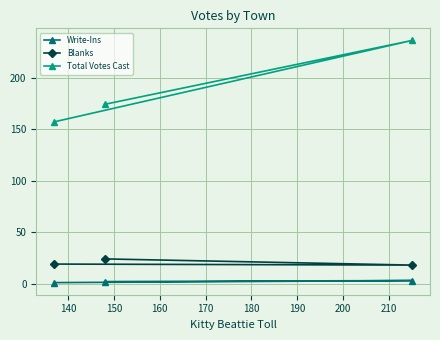

What is the highest value of the Total Votes Cast series?

236